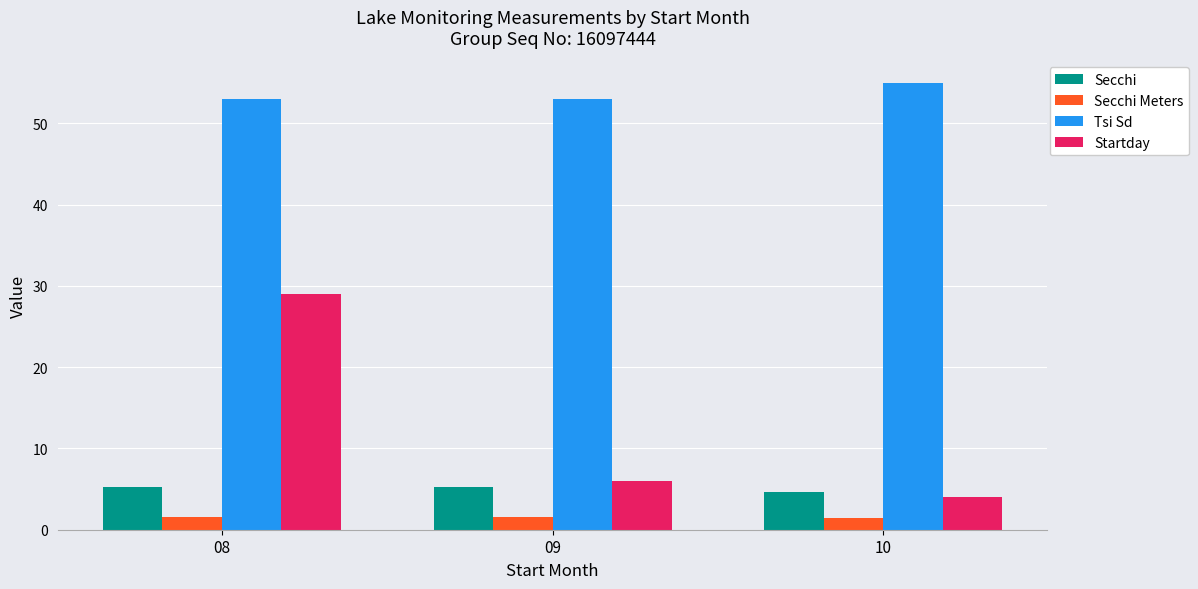

Where does the Secchi series first go above 5?

08